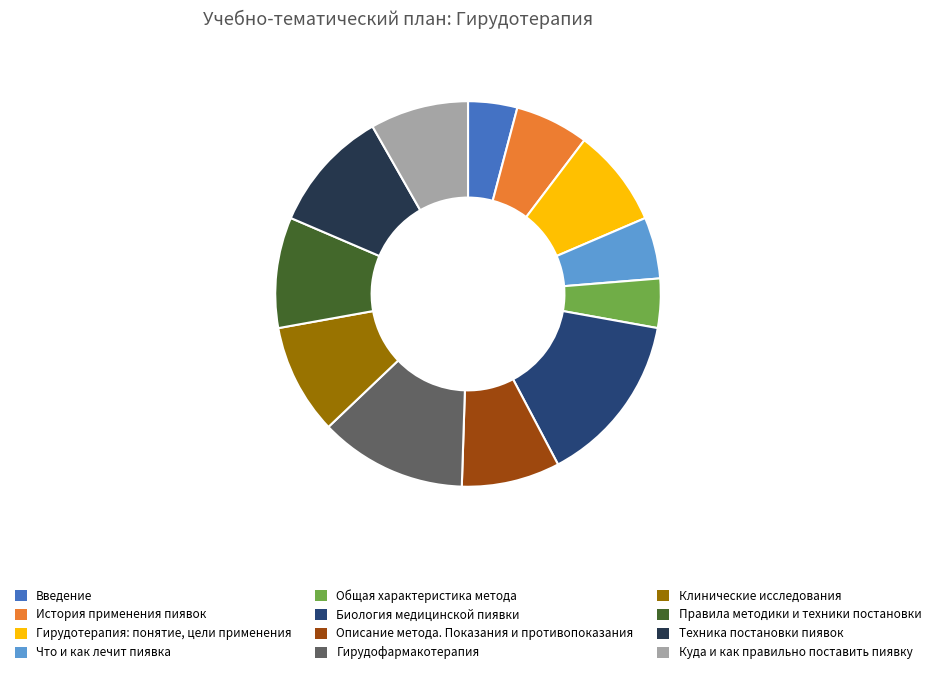

What is the largest slice in the pie chart?

Биология медицинской пиявки